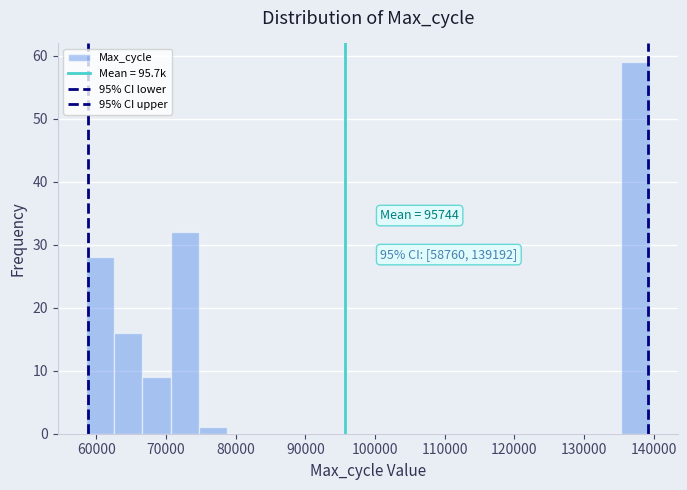

Over which range of the x-axis is the bar tallest?

135000 to 139000